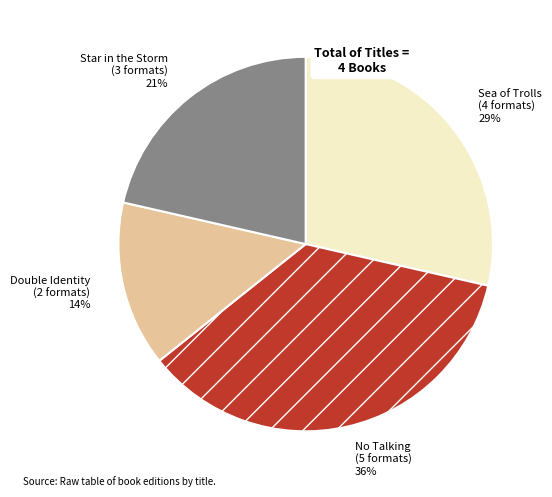

To the nearest percent, what is the combined percentage of Sea of Trolls and Double Identity?

43%